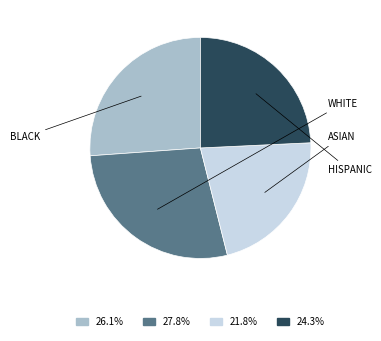

Does any single category account for the majority?

No